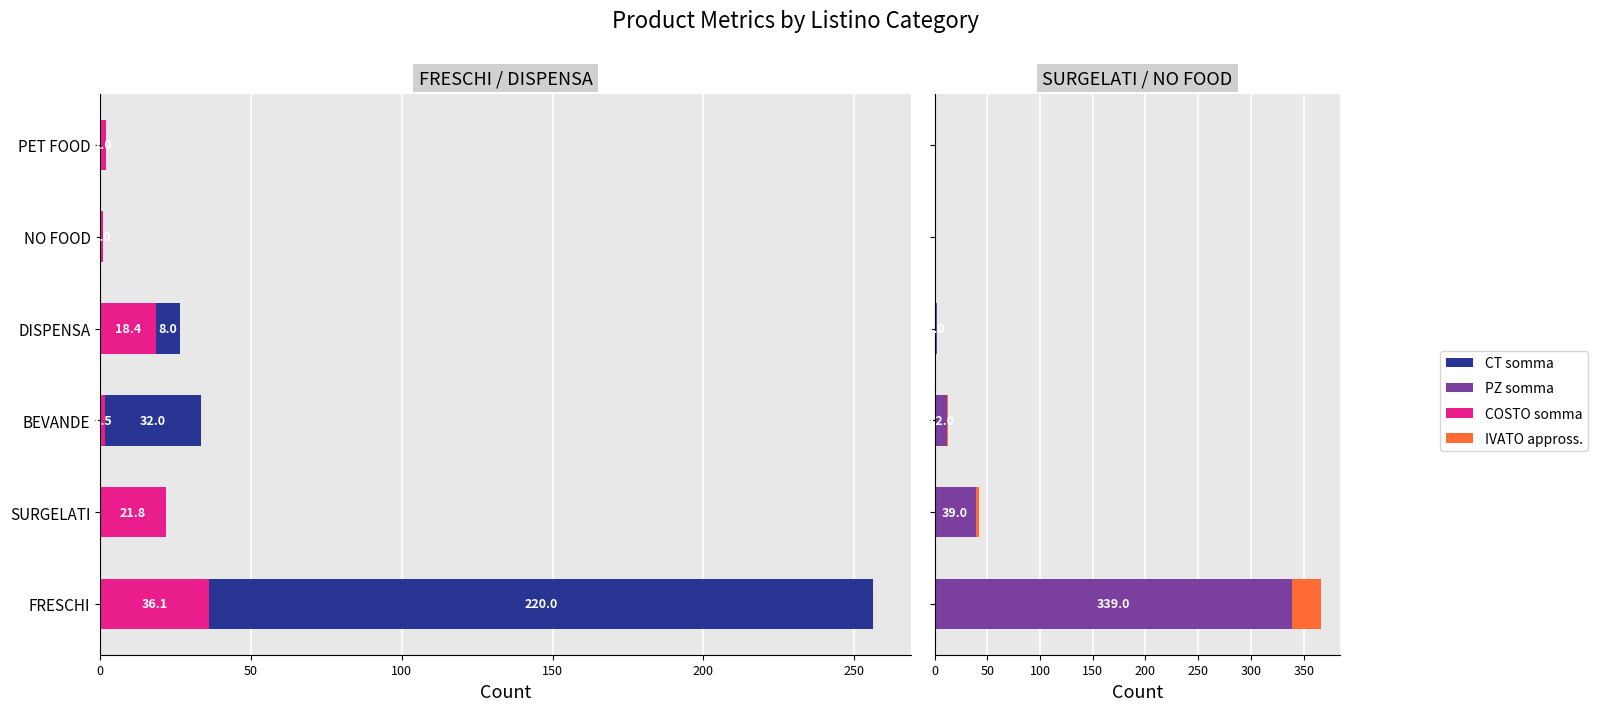

How many data points does each series have?

6